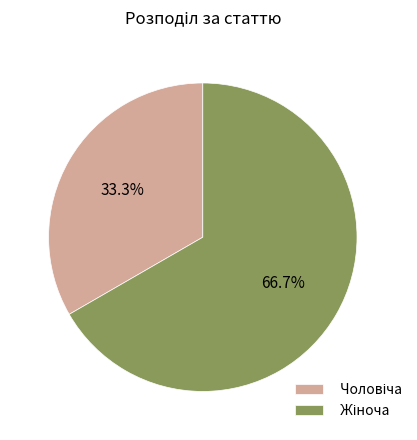

To the nearest percent, what is the average slice percentage?

50%